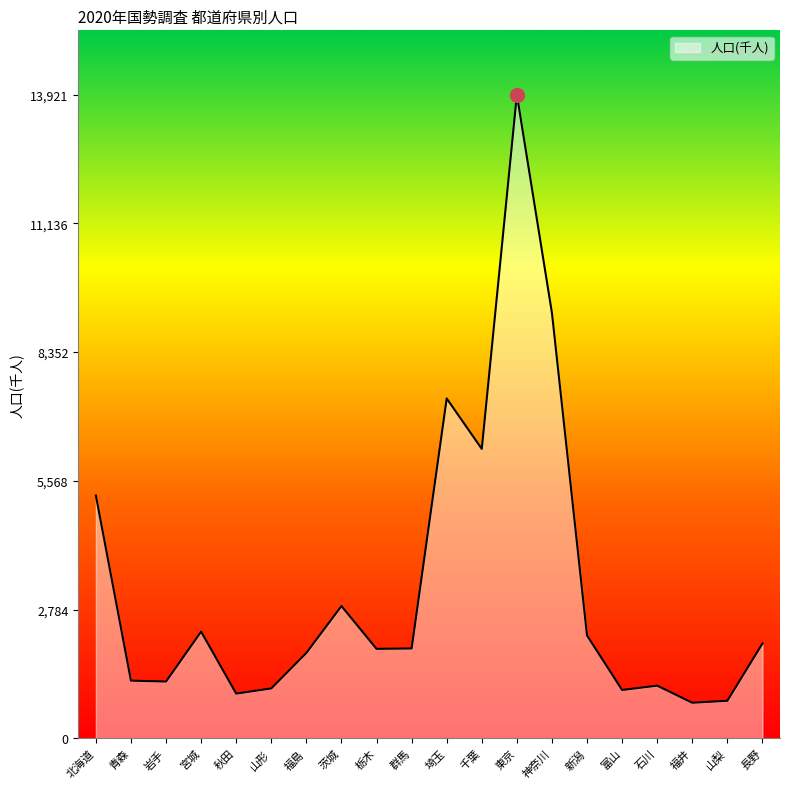

What is the minimum value shown in the chart?

768